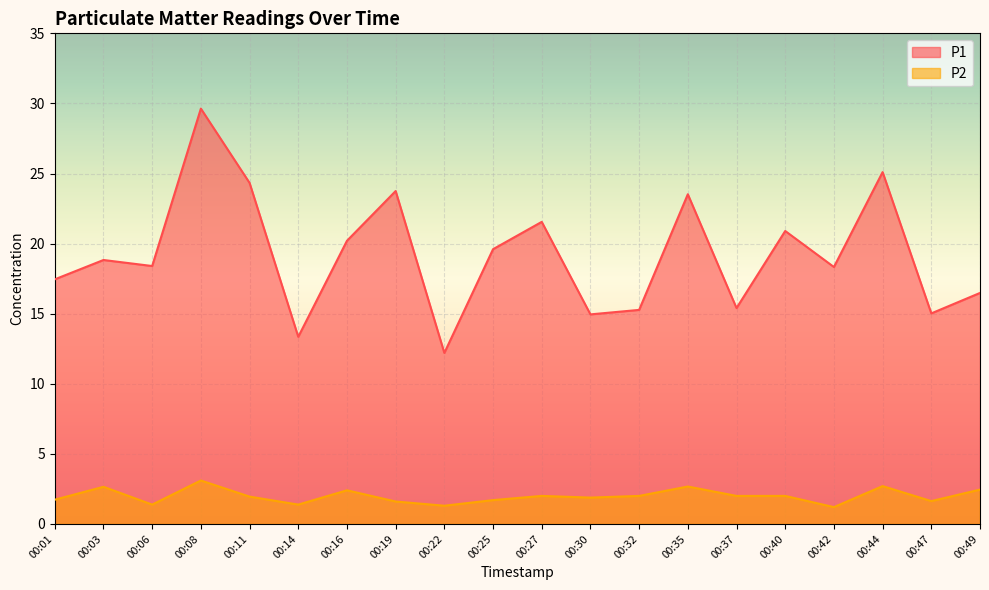

True or false: P2 has more than 0 points higher than both neighbors.

True